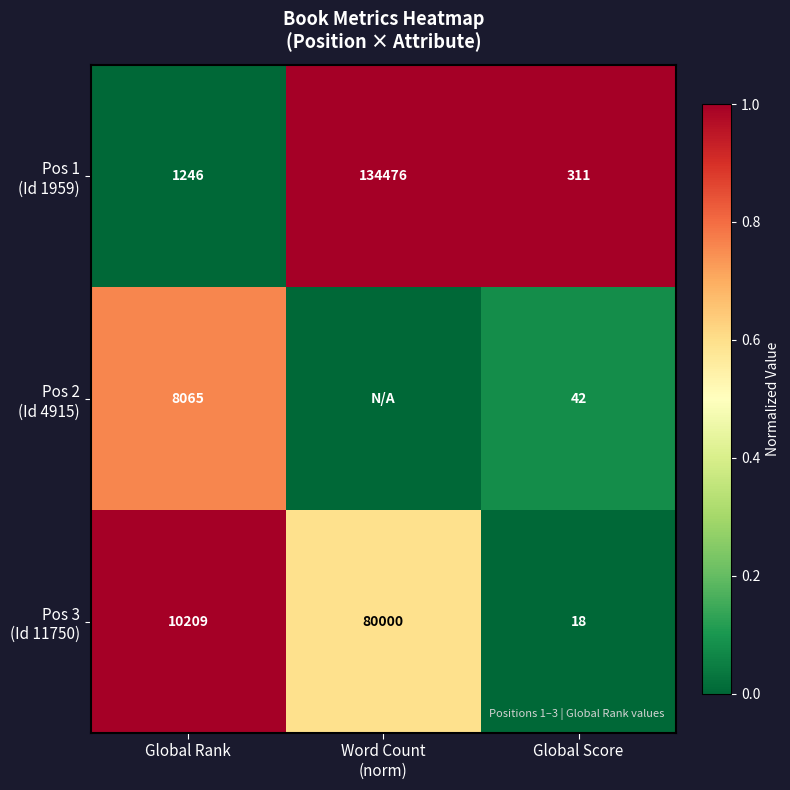

What is the spread (max minus min) of values at Global Rank?

8963